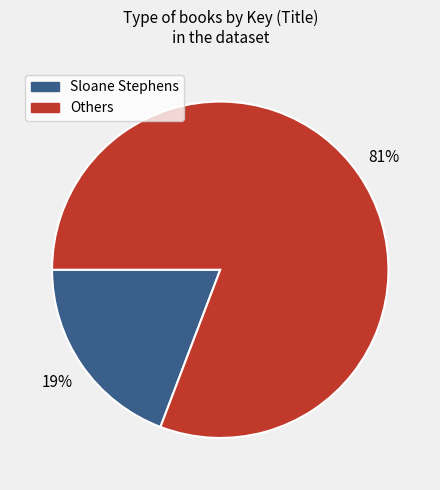

Is there a majority slice in this chart?

Yes